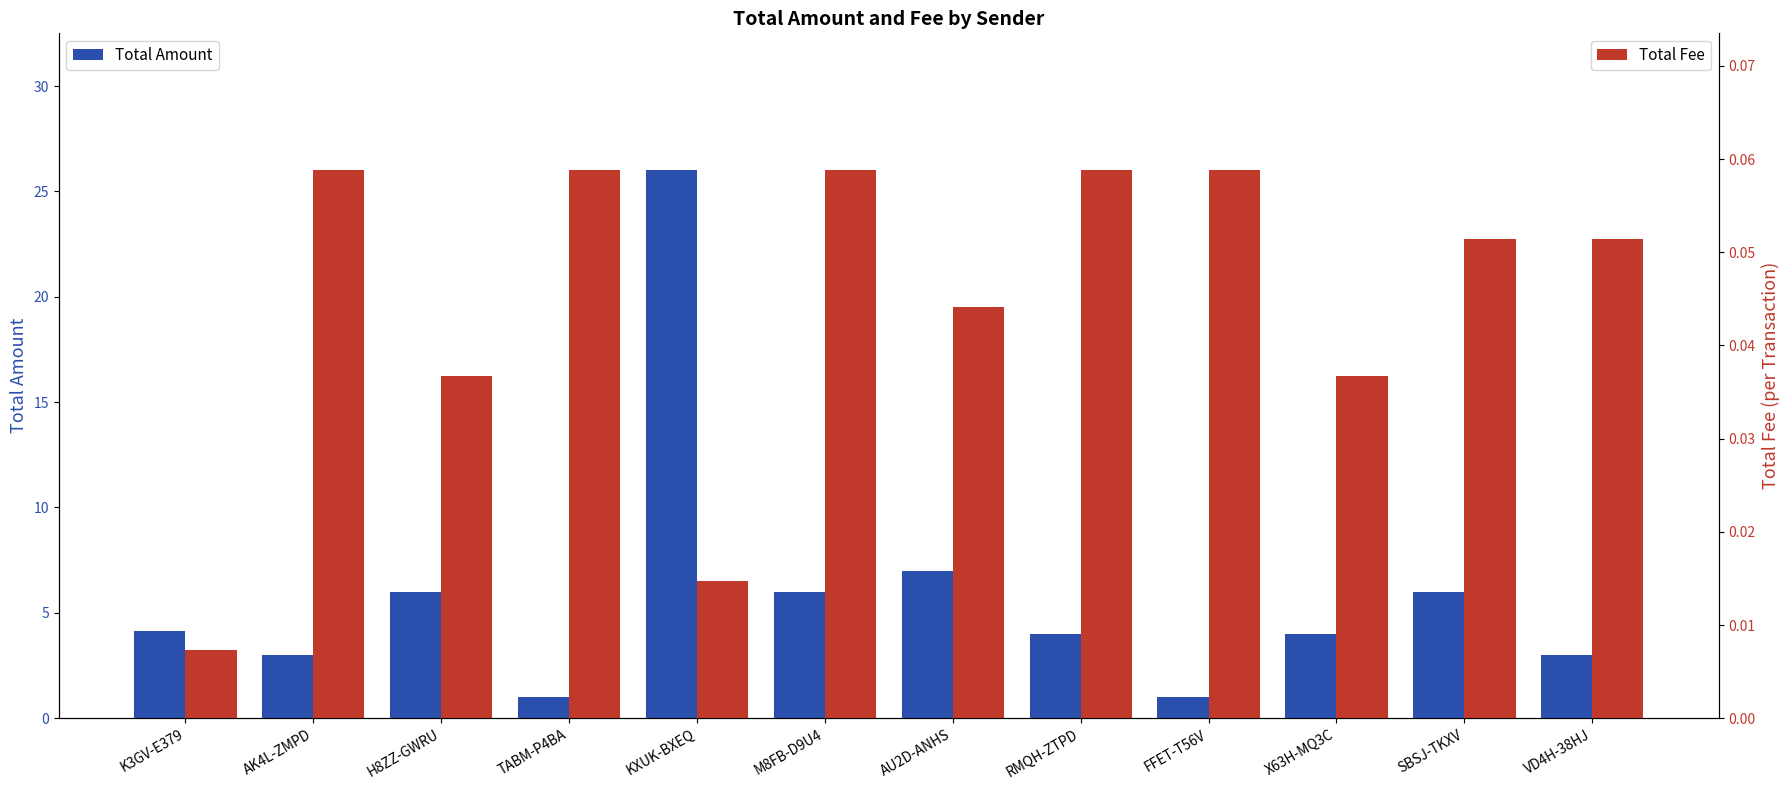

List the series in order of their peak value, lowest first.

Total Fee, Total Amount